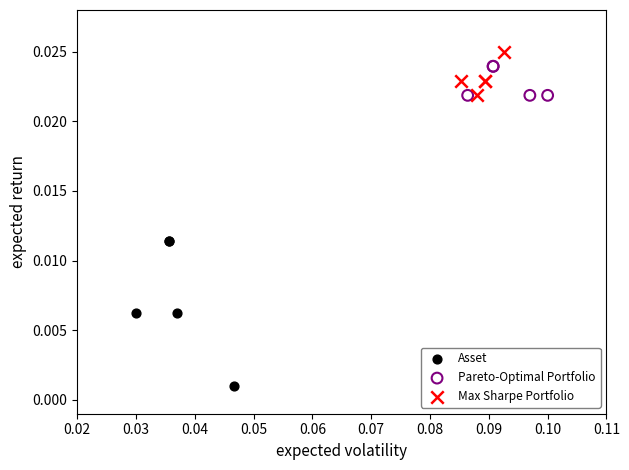

Which series contains the lowest Y value?

Asset